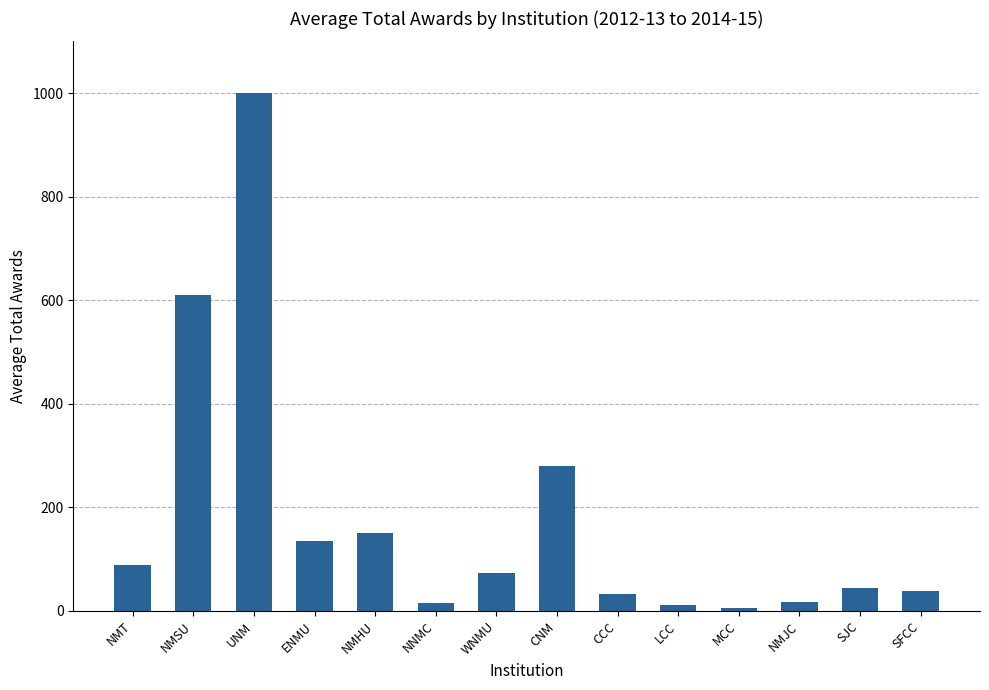

What is the change in value from NMT to SFCC?

-50.7